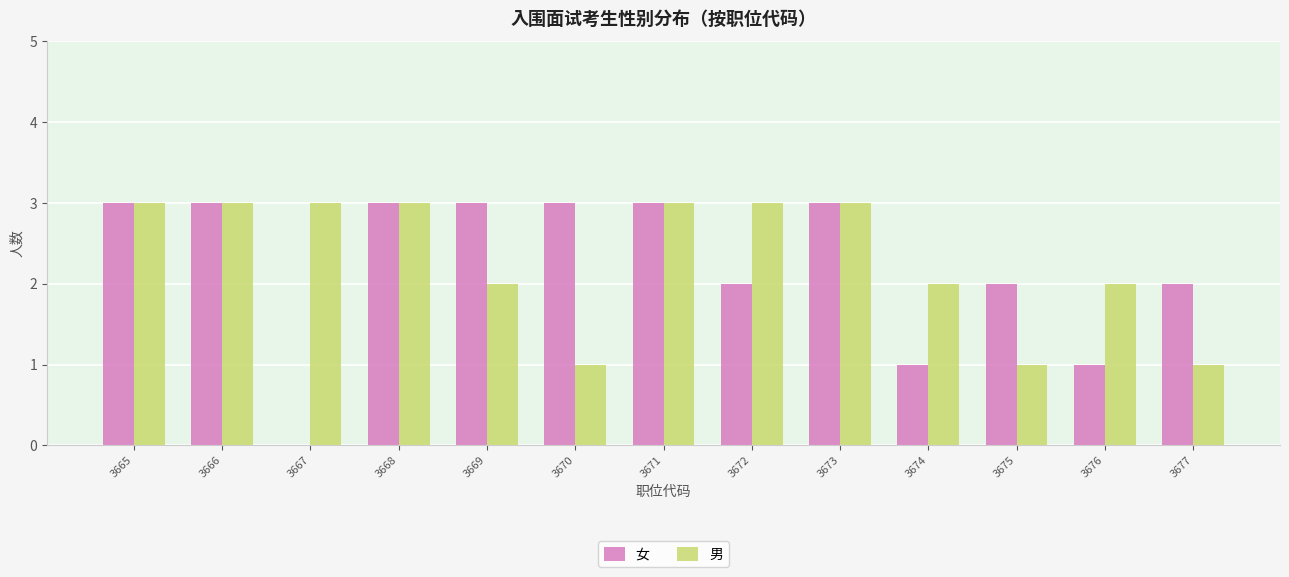

What is the sum of all 女 values?

29